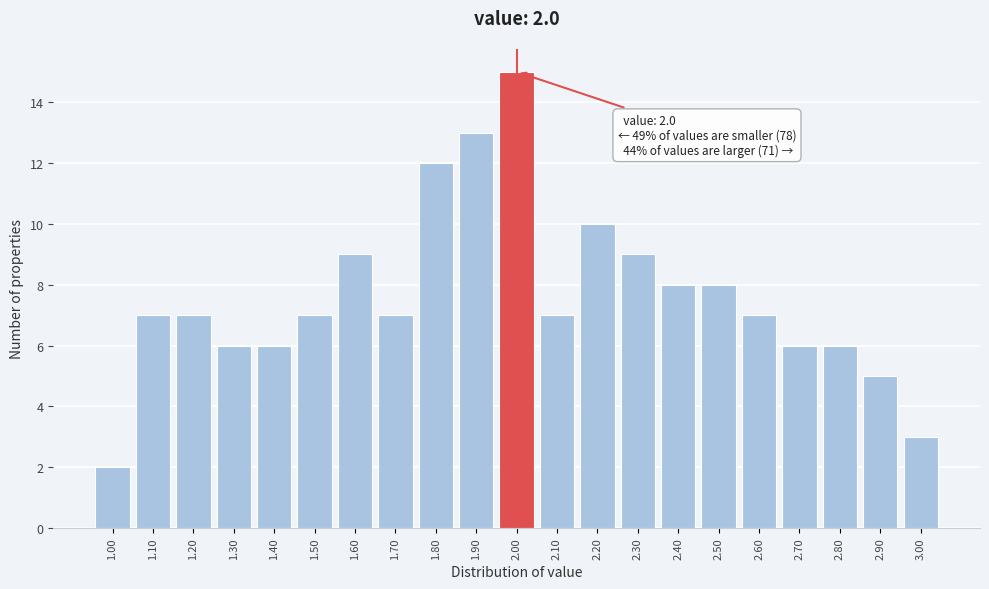

Over which range of the x-axis is the bar tallest?

1.95 to 2.05